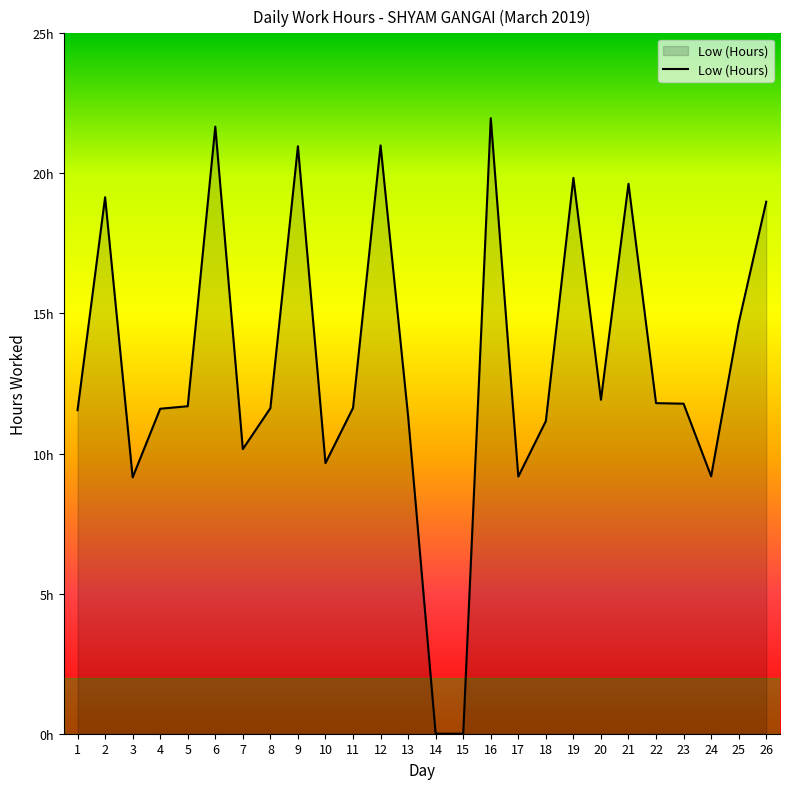

Is this an area chart (filled region under the line)?

Yes